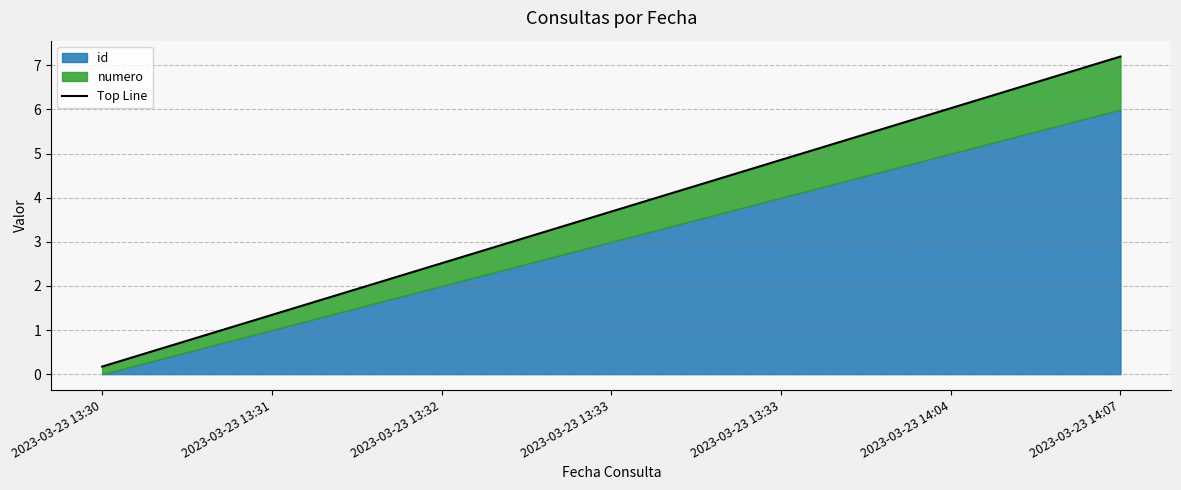

What is the label of the 1st point from the right?

2023-03-23 14:07